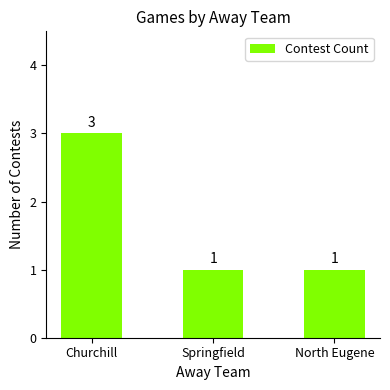

Which category has the highest value across all series?

Churchill